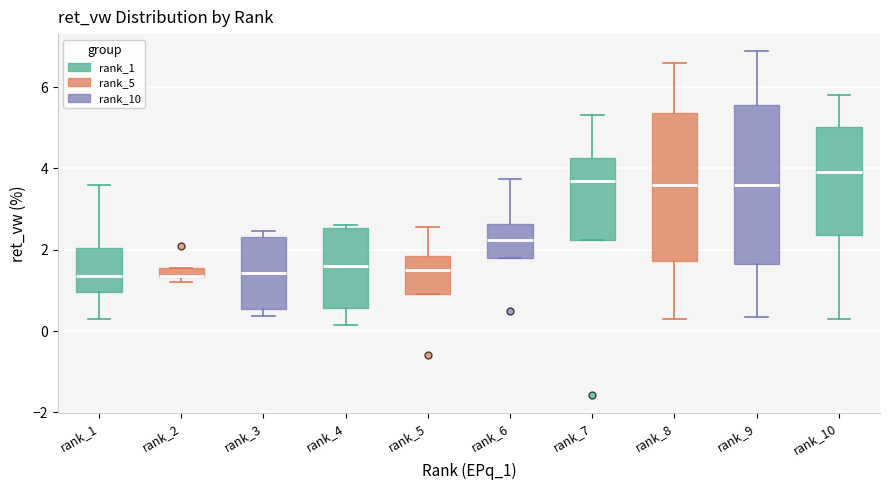

Where does the median line of the box for rank_10 sit on the y-axis? The values are not printed on the chart, so give them approximately, as read against the axis.

4.0